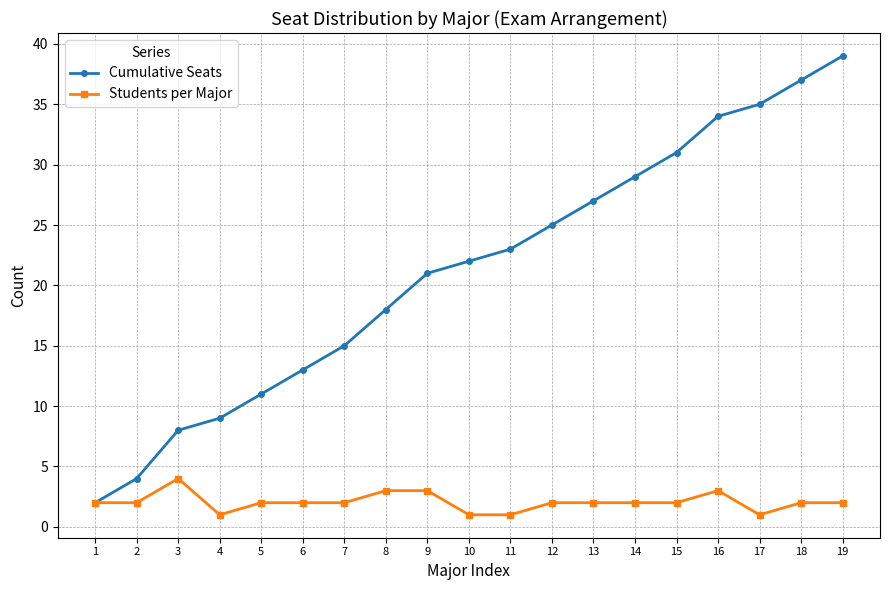

Reading right to left, transcribe all the data shown in this chart.

Cumulative Seats: 39	37	35	34	31	29	27	25	23	22	21	18	15	13	11	9	8	4	2
Students per Major: 2	2	1	3	2	2	2	2	1	1	3	3	2	2	2	1	4	2	2